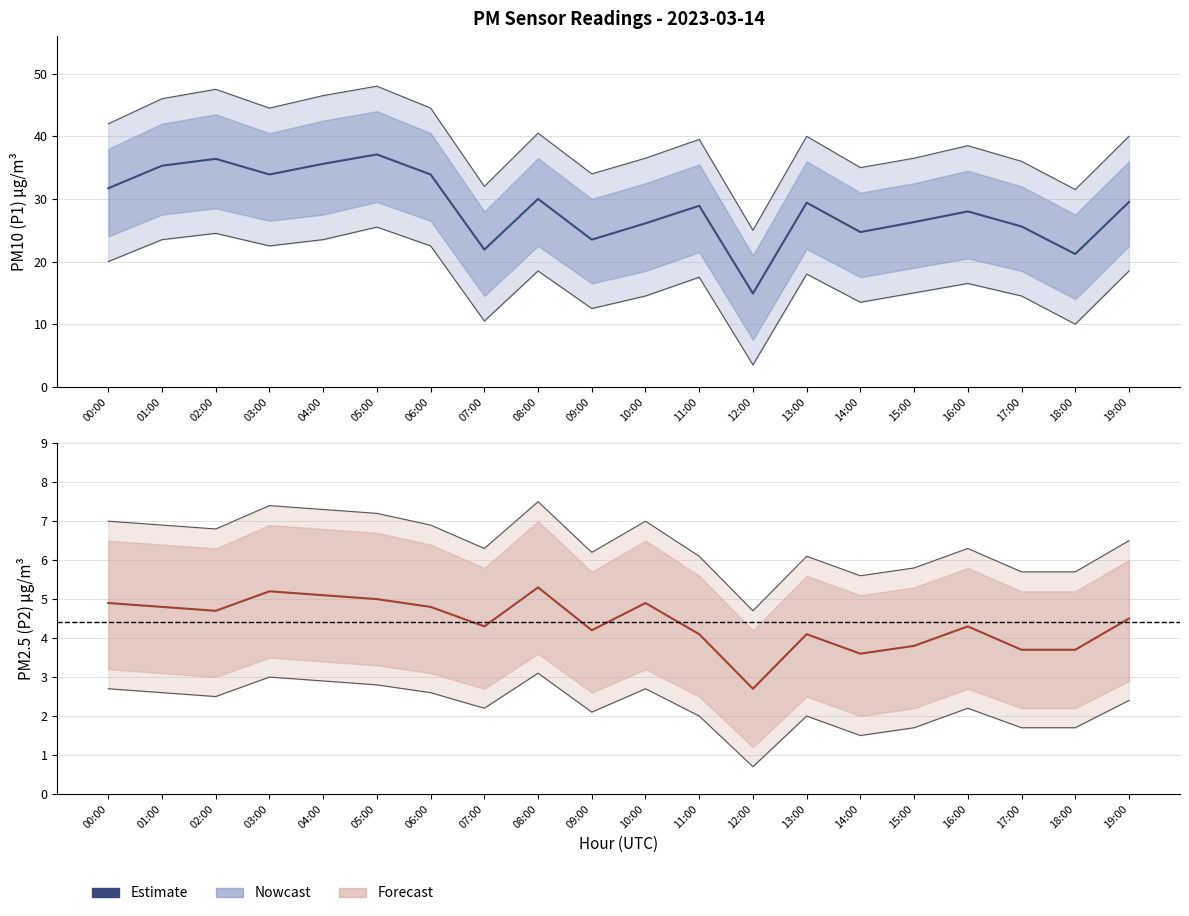

What is the difference between the maximum and minimum values in the P2_lower series?

2.4